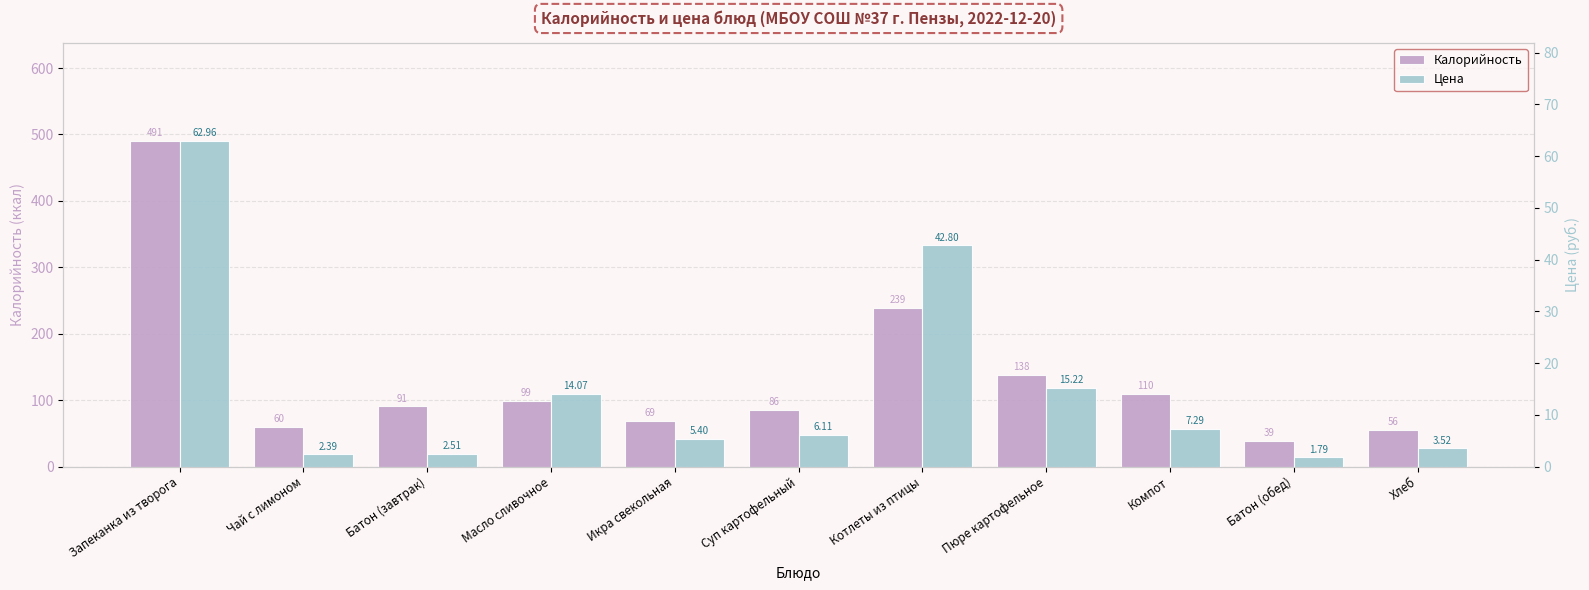

At which label does Калорийность first exceed 91?

Запеканка из творога